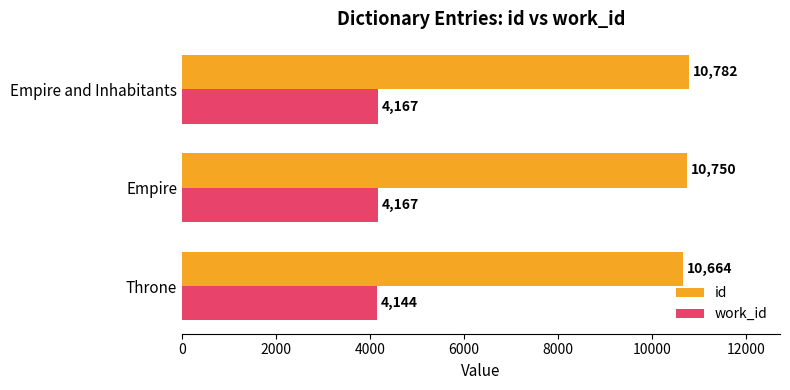

What are all the series names shown in the legend?

id, work_id